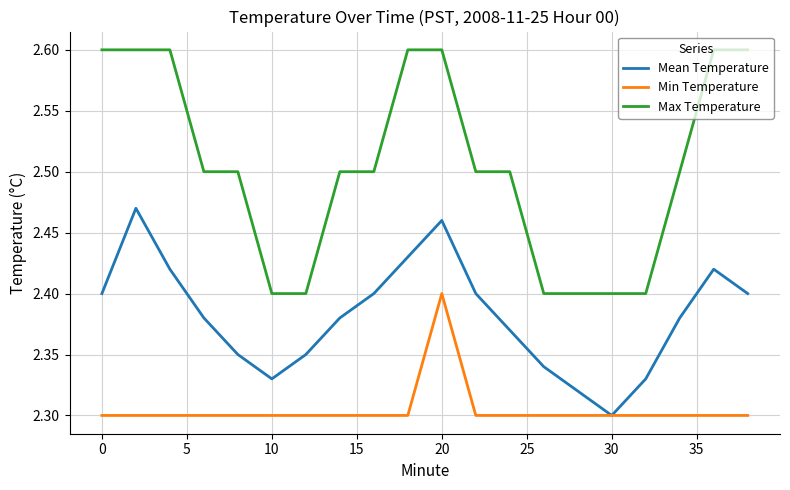

List the series in order of their peak value, highest first.

Max Temperature, Mean Temperature, Min Temperature